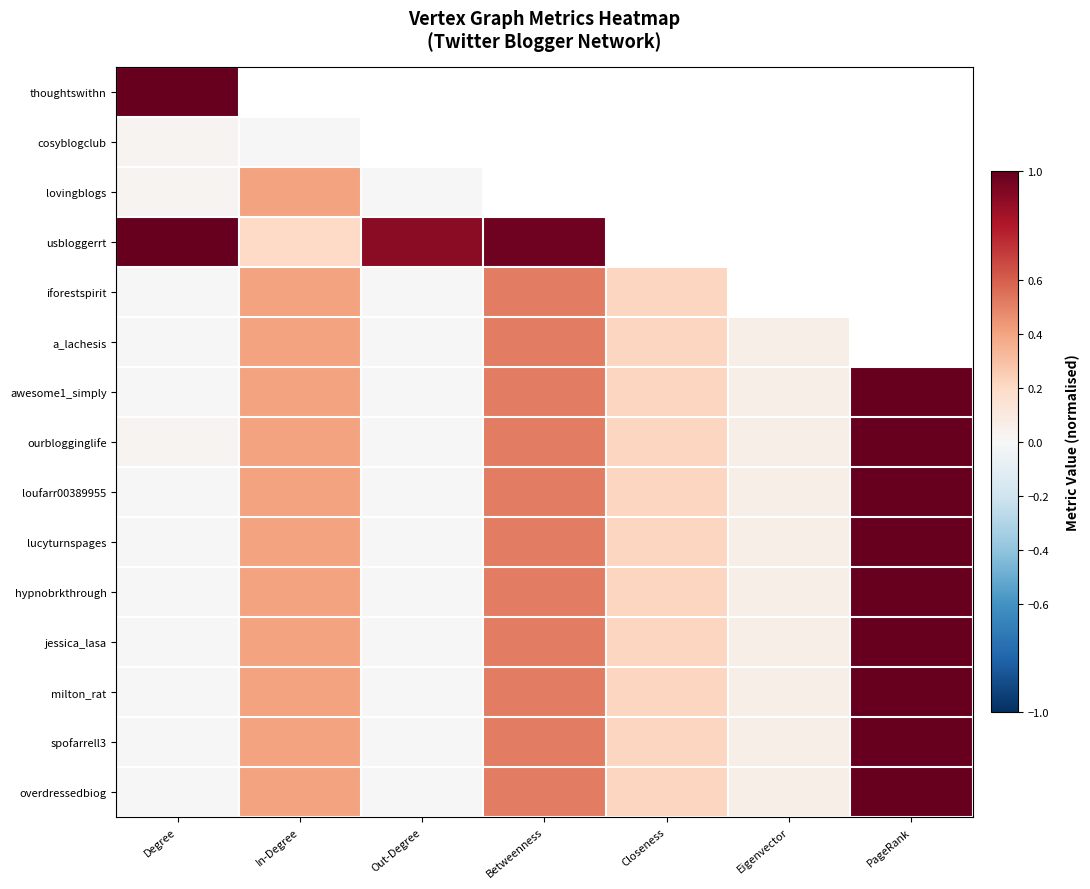

Is it true that iforestspirit equals 0.0 at Degree?

True